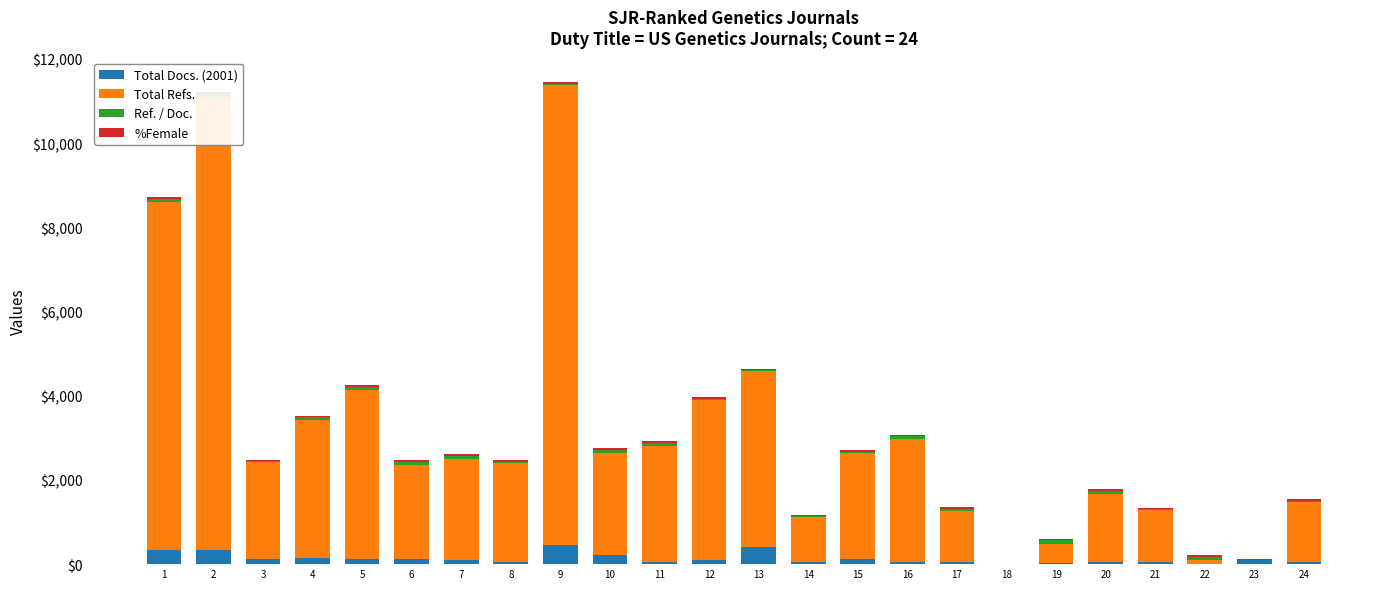

List the labels in order of %Female value, smallest first.

18, 19, 21, 3, 23, 16, 4, 15, 14, 20, 1, 11, 24, 2, 8, 12, 7, 13, 5, 10, 17, 6, 9, 22